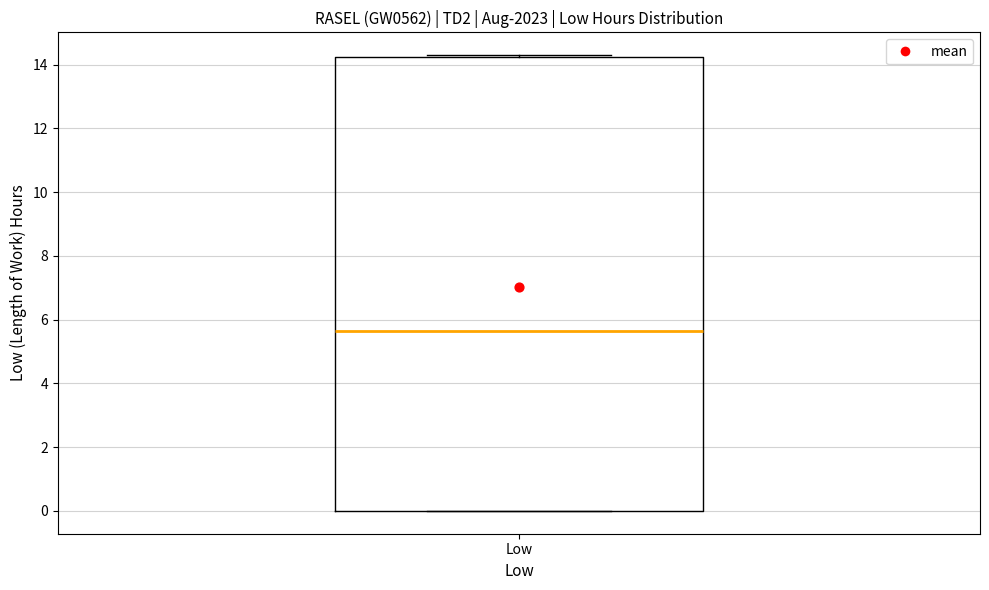

Read this box plot against the y-axis: the position of the median line, the range covered by the box, and the ends of both whiskers. The values are not printed on the chart, so give them approximately, as read against the axis.

median 5.6, box 0.0 to 14.2, whiskers 0.0 to 14.4